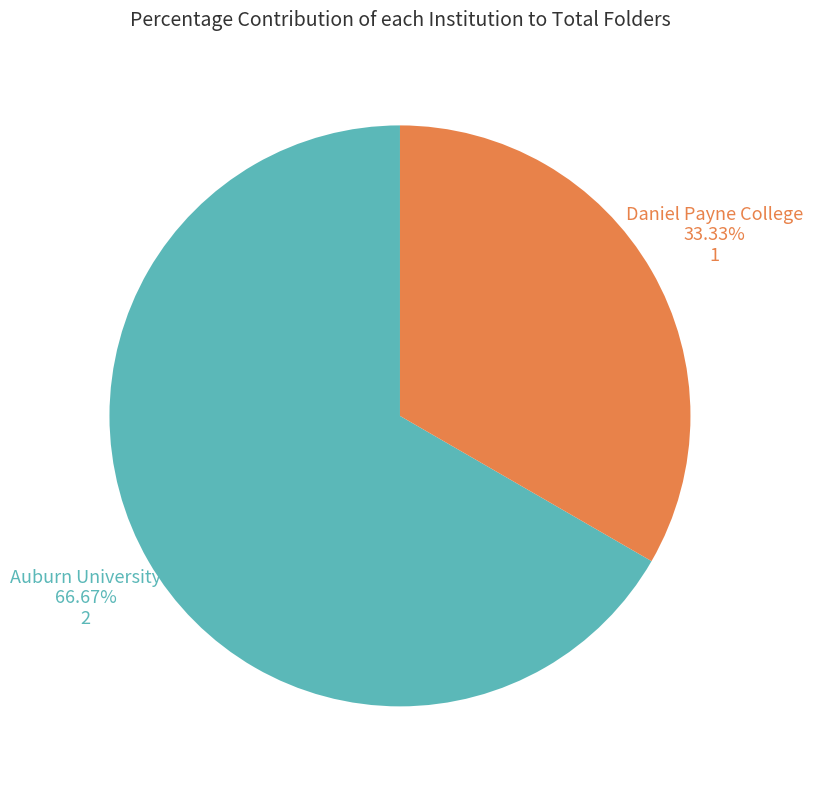

Is there a majority slice in this chart?

Yes